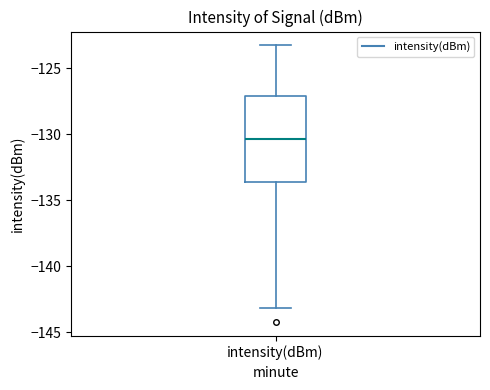

Transcribe this box plot: give where the median line is, the range the box spans, and where the two whiskers end, as read against the y-axis. The values are not printed on the chart, so give them approximately, as read against the axis.

median -130.5, box -133.5 to -127.0, whiskers -143.0 to -123.5